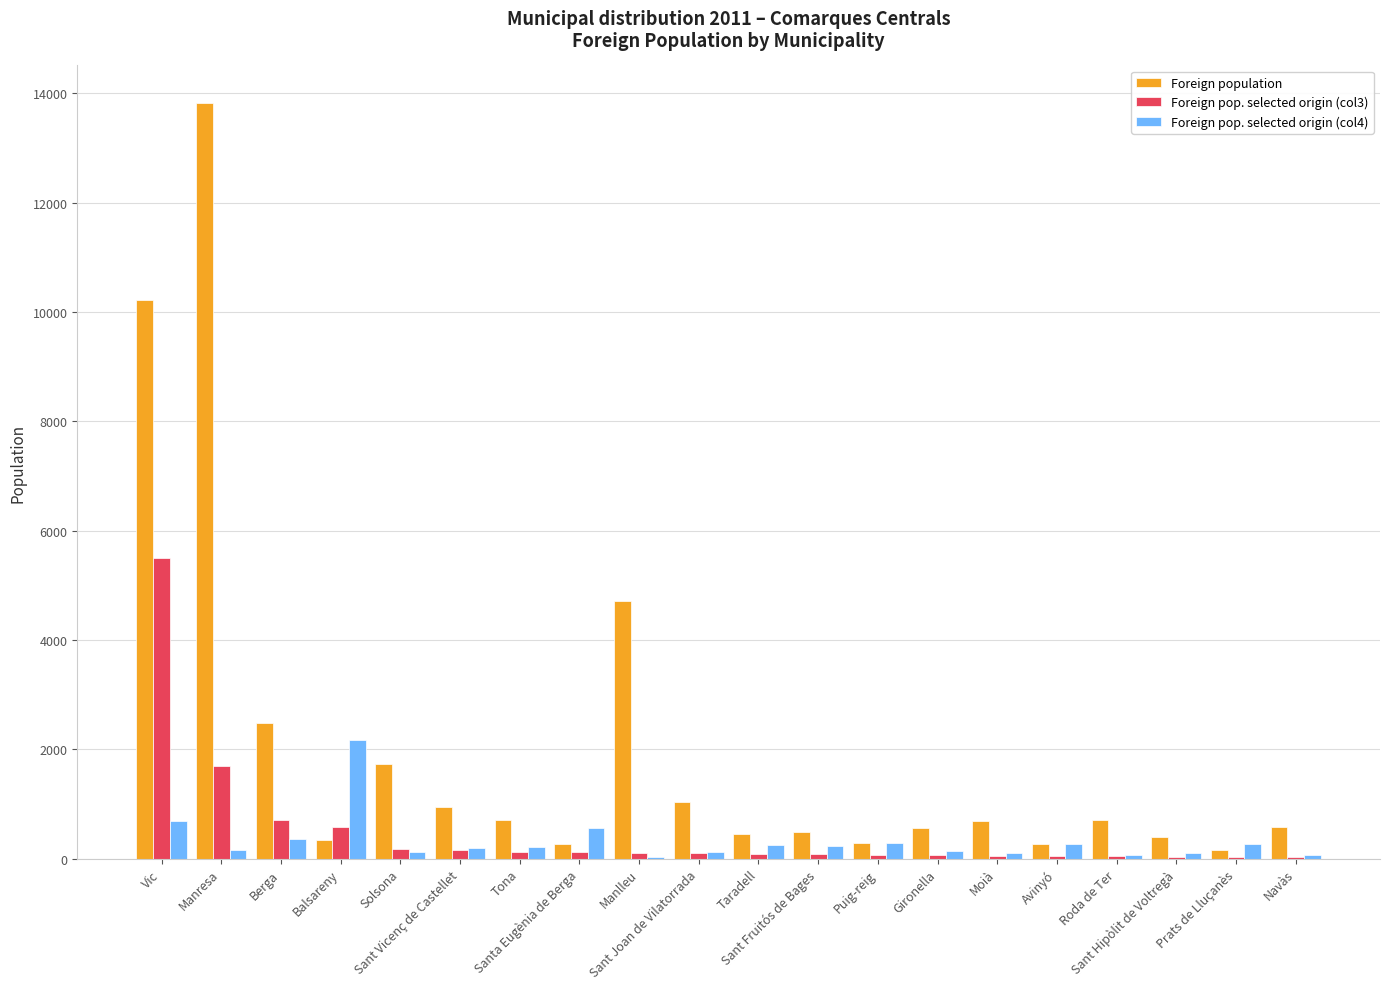

What is the sum of all Foreign population values?

40807